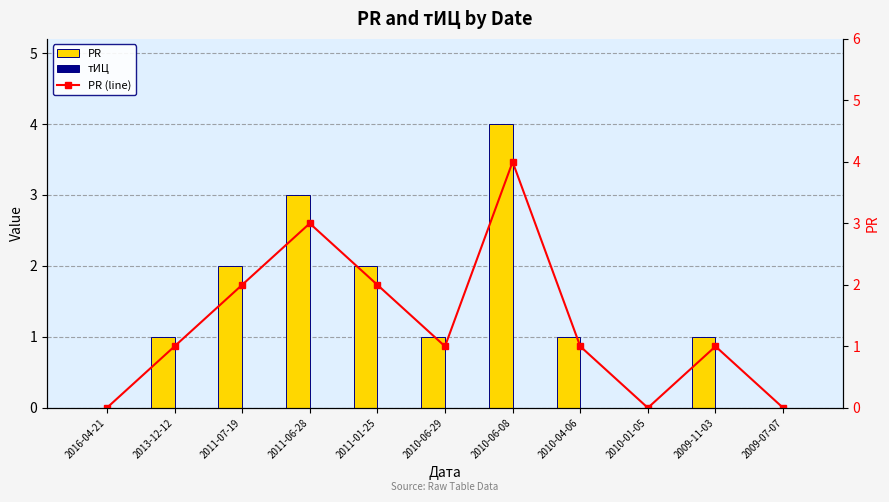

List the series in order of their peak value, lowest first.

тИЦ, PR, PR (line)